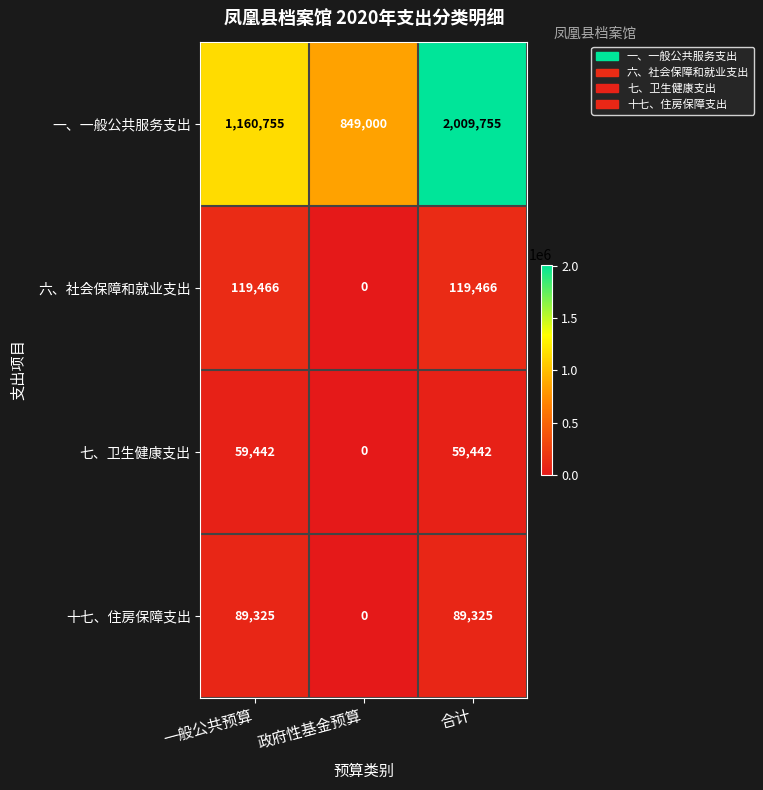

What is the sum of the 一、一般公共服务支出 values at 合计 and 政府性基金预算?

2858755